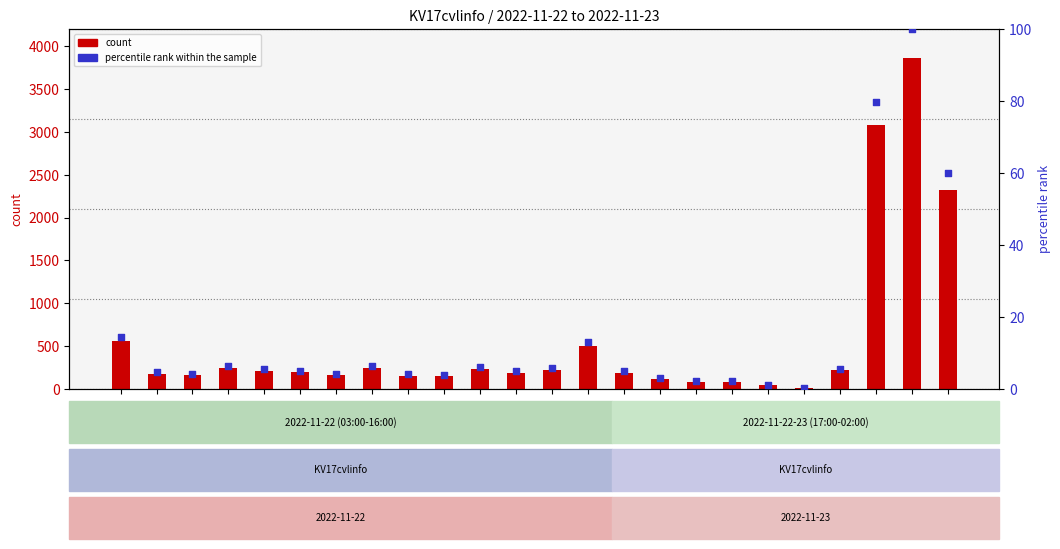

Which series contains the lowest Y value?

percentile rank within the sample